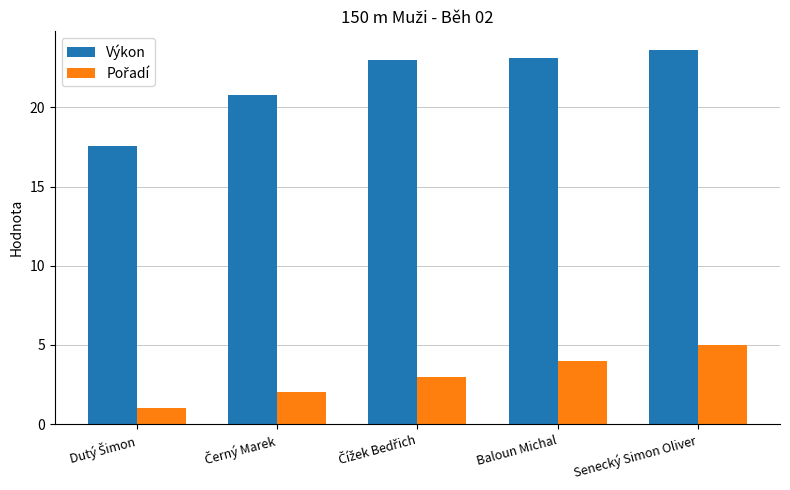

What is the average value of the Výkon series?

21.6